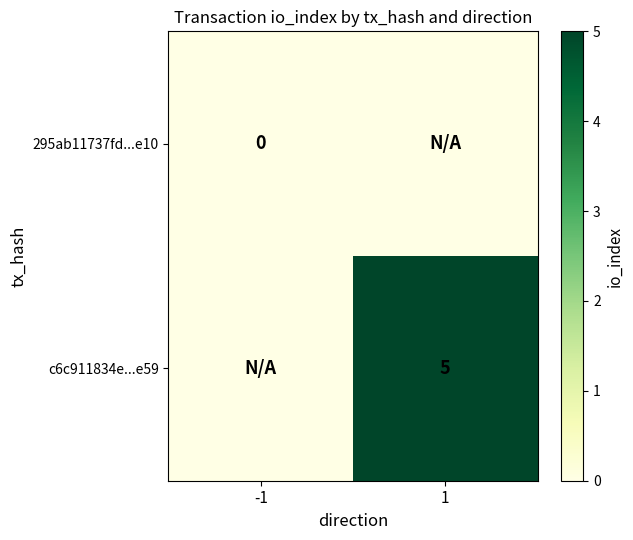

The c6c911834e...e59 series shows 5 at 1. True or false?

True